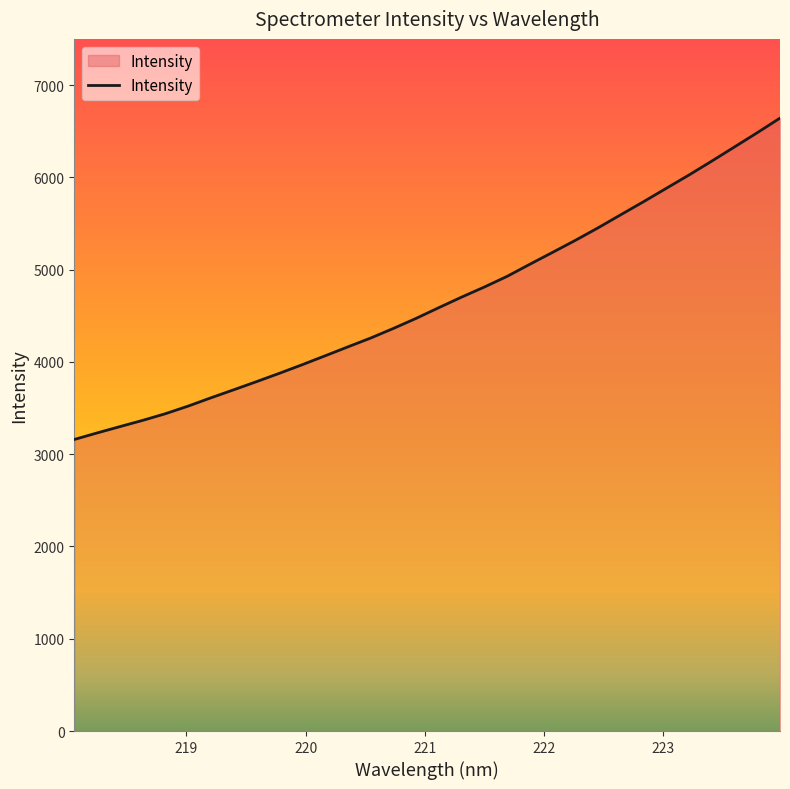

Reading right to left, what are all the values shown in this chart?

6641.8	6483.4	6329.4	6175.7	6025.5	5880.8	5735.8	5594.7	5452.6	5316.8	5186.7	5057.8	4926.4	4810.9	4701.6	4587.4	4470.9	4361.8	4257.5	4161.9	4065.1	3969.1	3876.2	3786.2	3698.0	3611.1	3521.2	3438.5	3366.2	3298.5	3230.0	3159.3